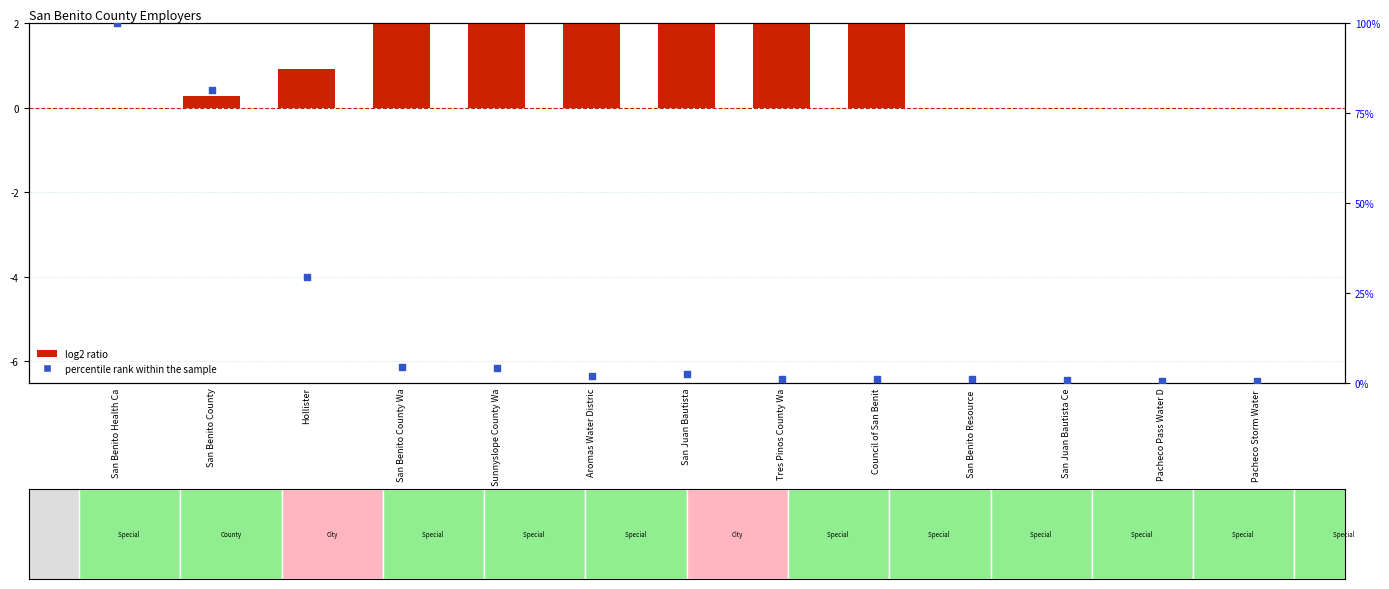

At which category is the sum across all series the highest?

San Benito Health Ca